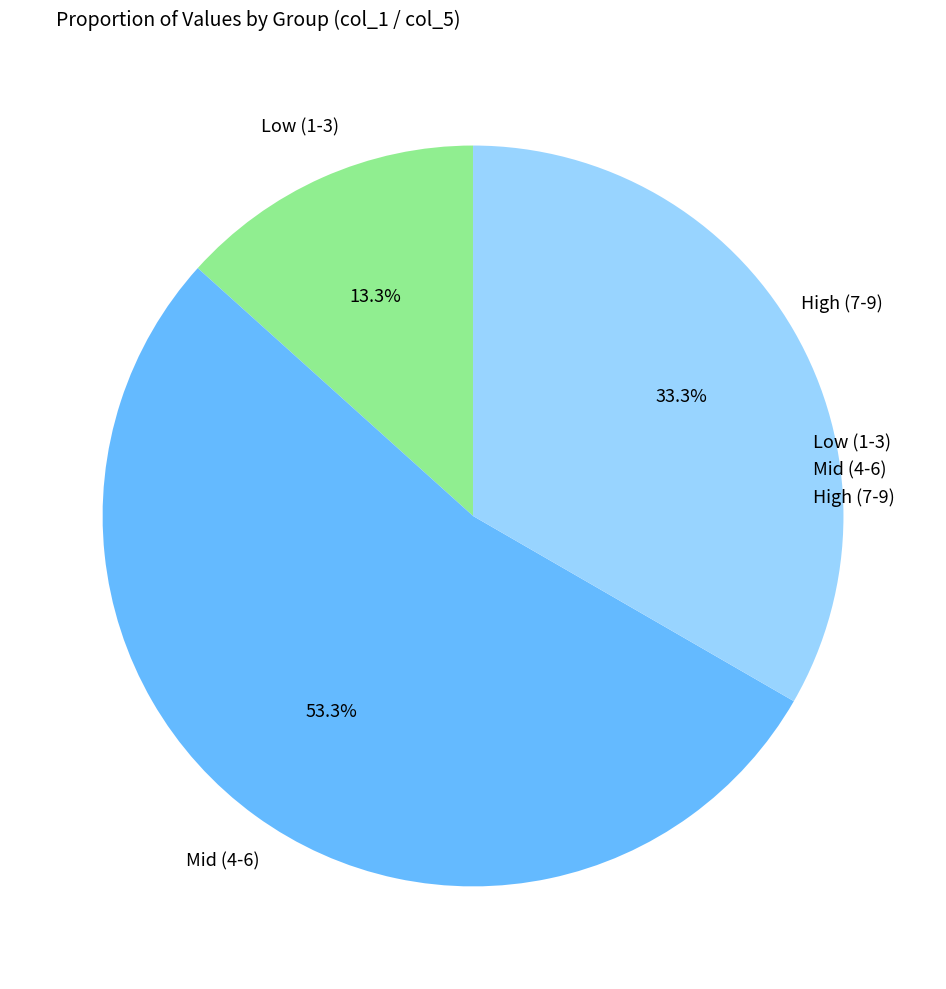

Combined, do High (7-9) and Mid (4-6) account for over 50%?

Yes